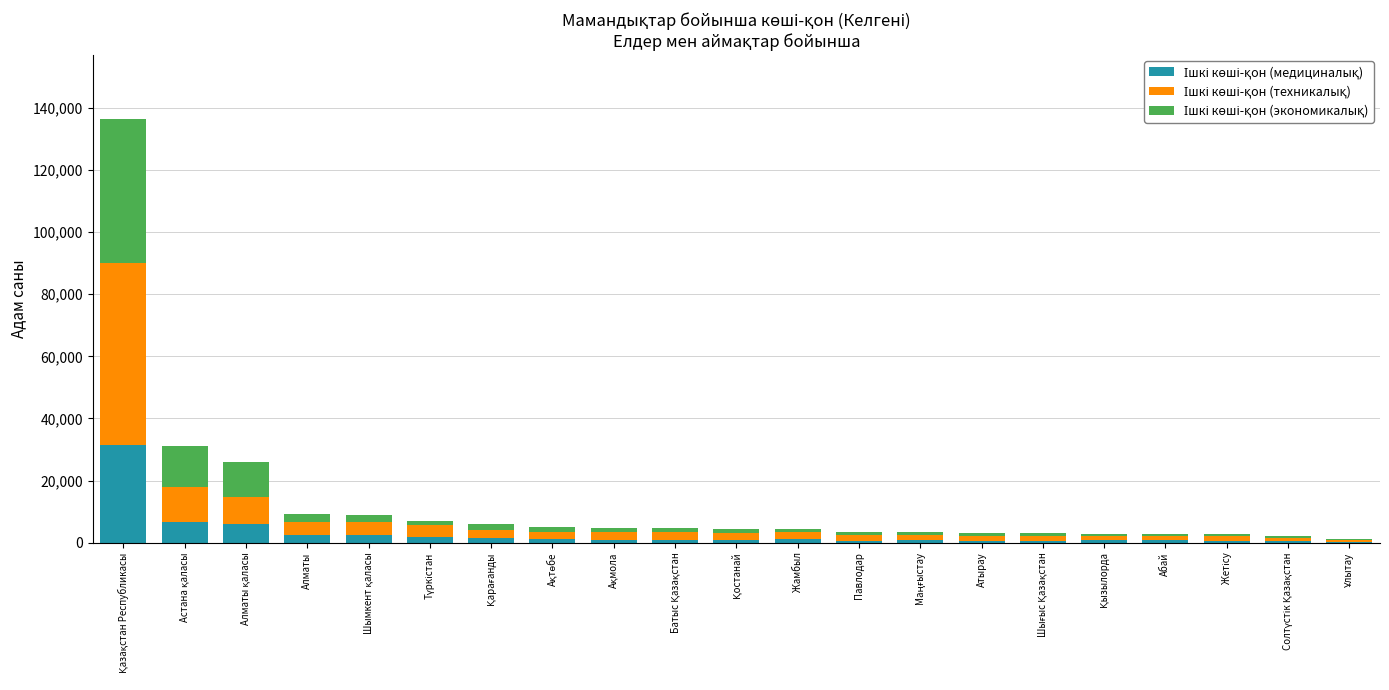

Which series has the largest total across all categories?

Ішкі көші-қон (техникалық)